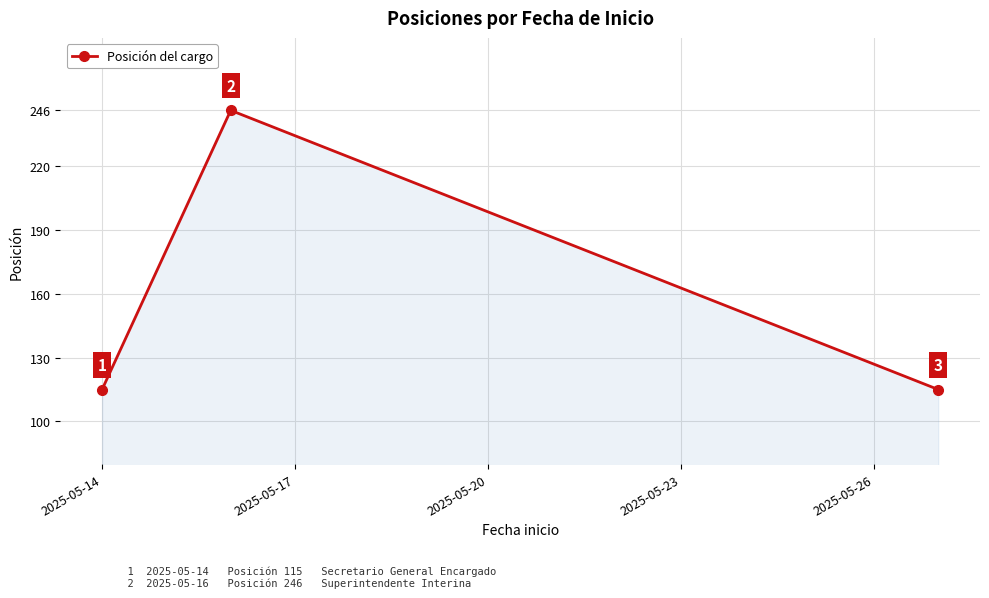

What is the sum of all values?

476